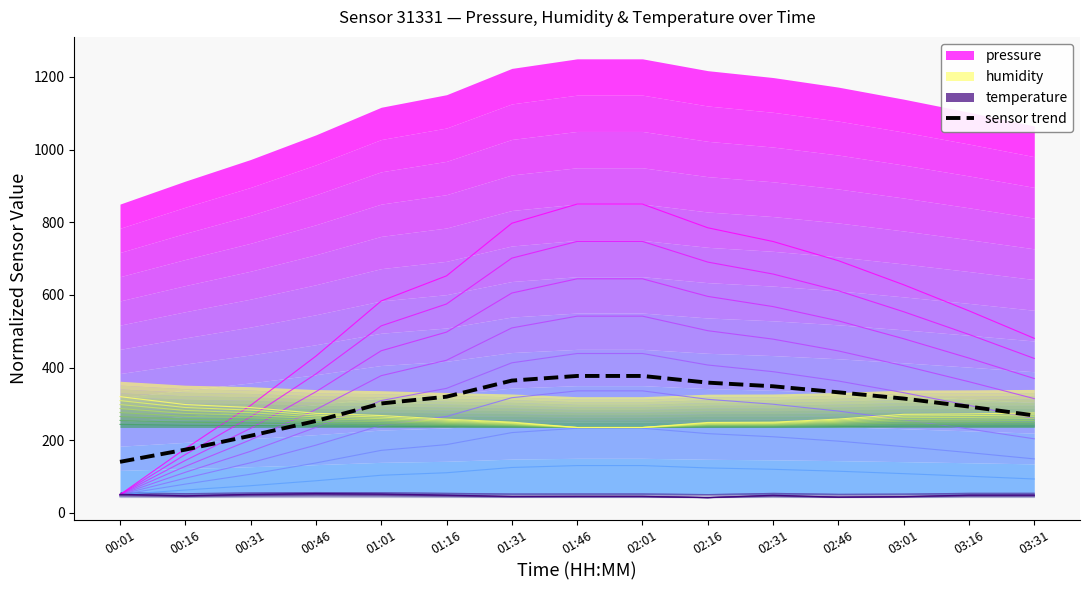

What is the label of the 7th point from the left?

01:31